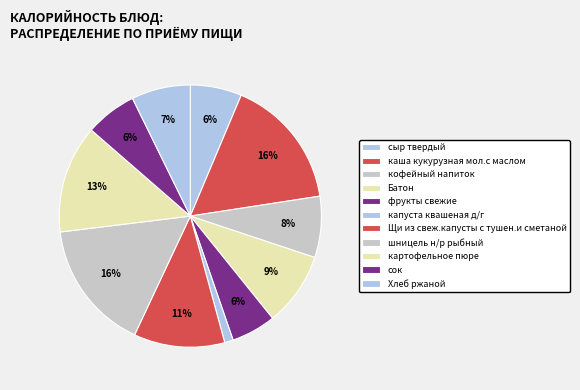

Count the number of slices in the pie.

11